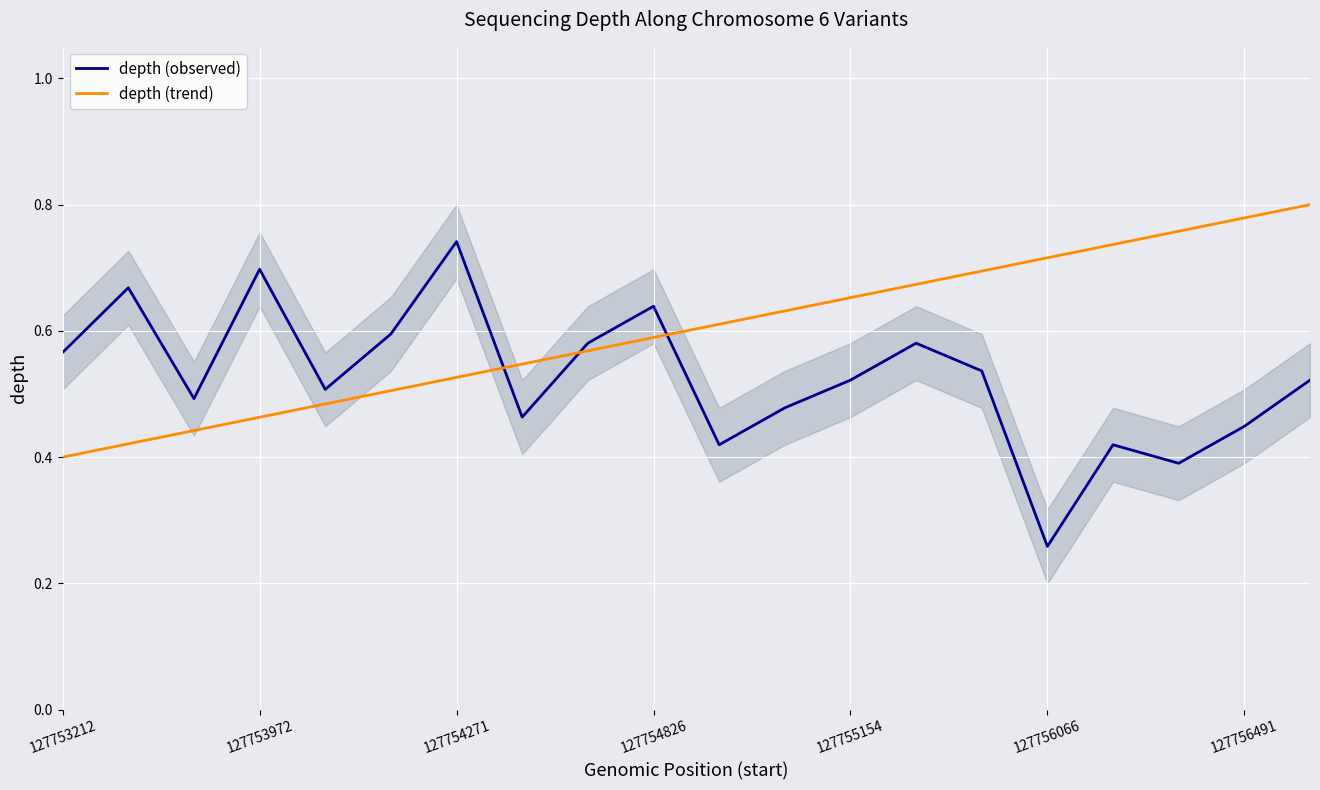

The depth (trend) series shows 0.4 at 19. True or false?

False